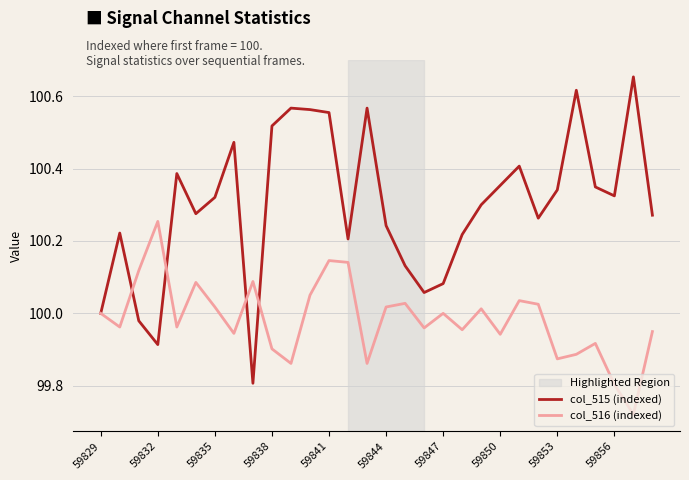

Rank the series by their average value, from lowest to highest.

col_516 (indexed), col_515 (indexed)